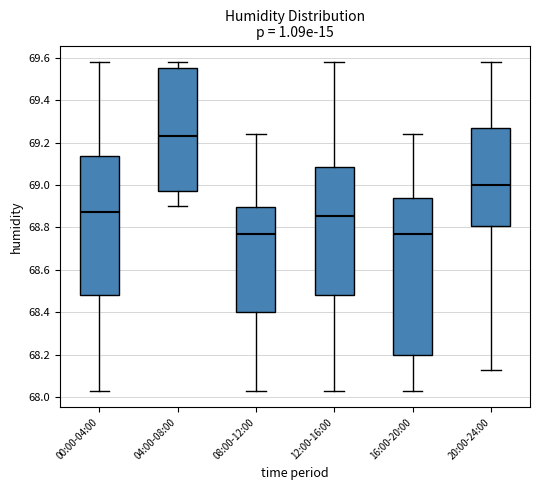

Where does the lower whisker of the box for 00:00-04:00 end on the y-axis? The values are not printed on the chart, so give them approximately, as read against the axis.

68.04